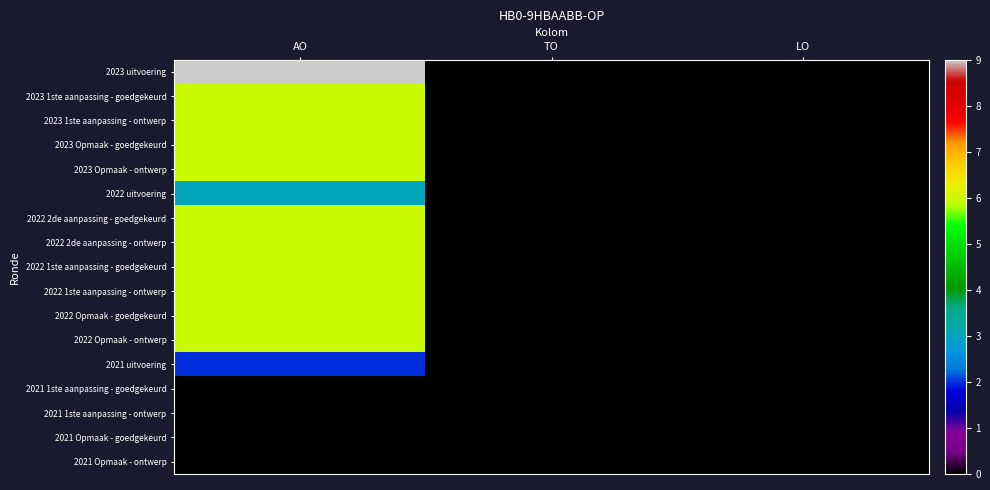

Reading left to right, transcribe all the data shown in this chart.

2023 uitvoering: AO=9	TO=0	LO=0
2023 1ste aanpassing - goedgekeurd: AO=6	TO=0	LO=0
2023 1ste aanpassing - ontwerp: AO=6	TO=0	LO=0
2023 Opmaak - goedgekeurd: AO=6	TO=0	LO=0
2023 Opmaak - ontwerp: AO=6	TO=0	LO=0
2022 uitvoering: AO=3	TO=0	LO=0
2022 2de aanpassing - goedgekeurd: AO=6	TO=0	LO=0
2022 2de aanpassing - ontwerp: AO=6	TO=0	LO=0
2022 1ste aanpassing - goedgekeurd: AO=6	TO=0	LO=0
2022 1ste aanpassing - ontwerp: AO=6	TO=0	LO=0
2022 Opmaak - goedgekeurd: AO=6	TO=0	LO=0
2022 Opmaak - ontwerp: AO=6	TO=0	LO=0
2021 uitvoering: AO=2	TO=0	LO=0
2021 1ste aanpassing - goedgekeurd: AO=0	TO=0	LO=0
2021 1ste aanpassing - ontwerp: AO=0	TO=0	LO=0
2021 Opmaak - goedgekeurd: AO=0	TO=0	LO=0
2021 Opmaak - ontwerp: AO=0	TO=0	LO=0